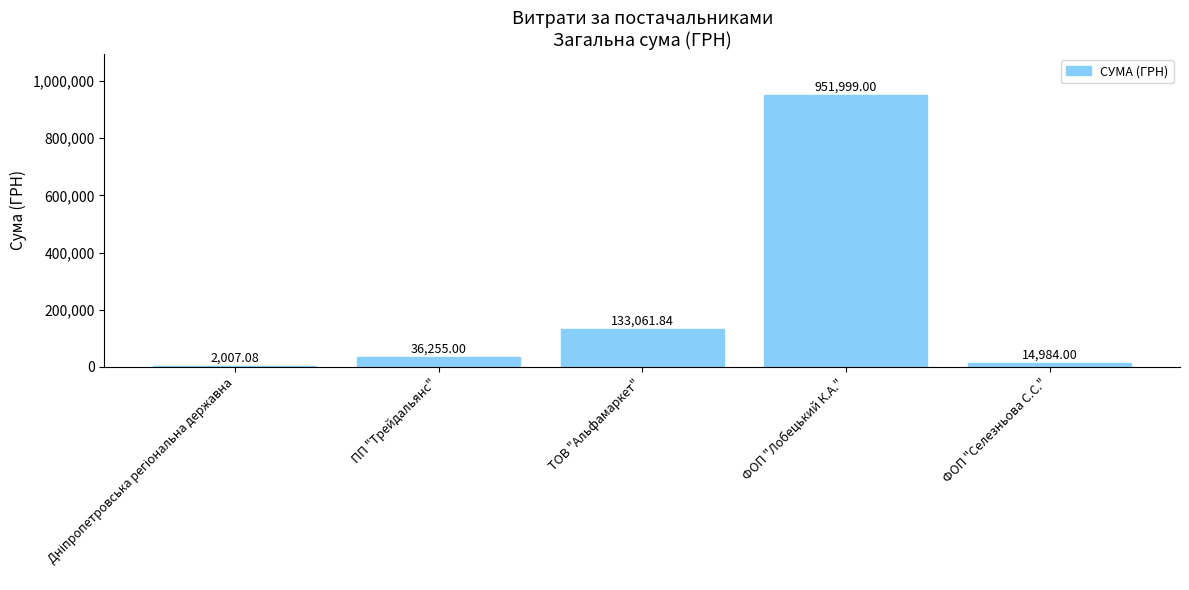

Where is the data nearest to the value 477003?

ТОВ "Альфамаркет"